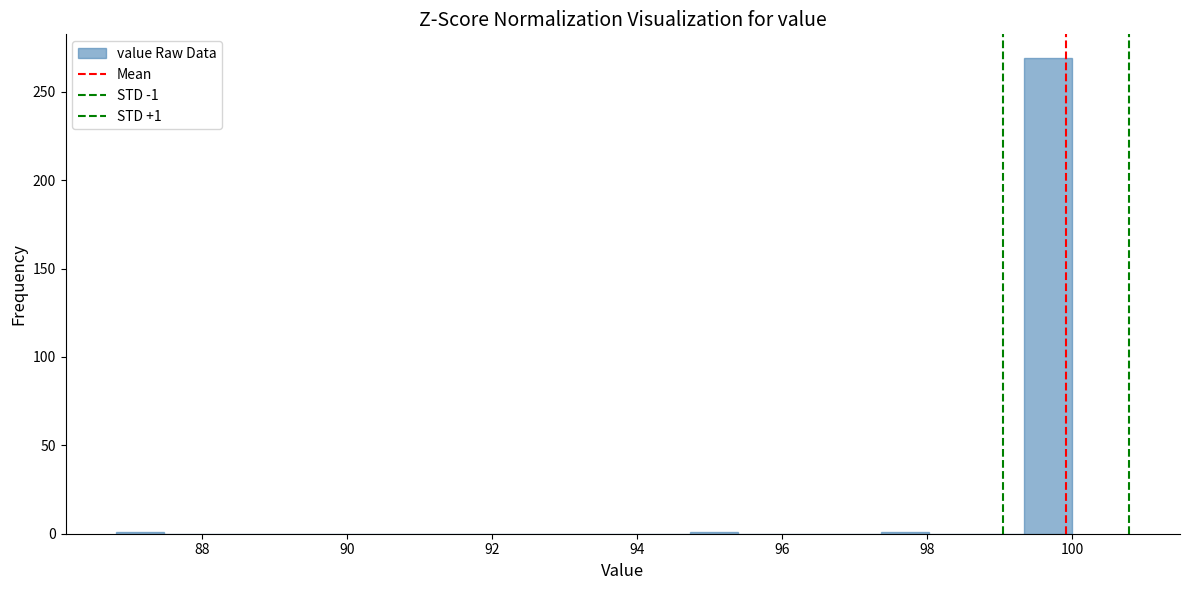

Read against the x-axis, roughly where is the centre of the tallest bar?

99.6